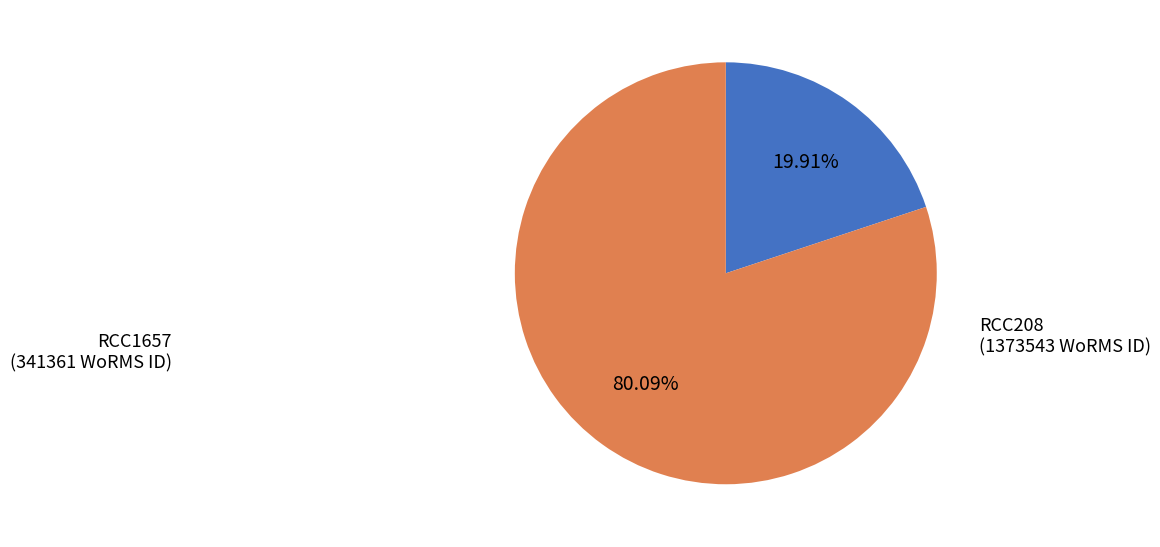

What percentage is the RCC208 slice, to the nearest percent?

80%